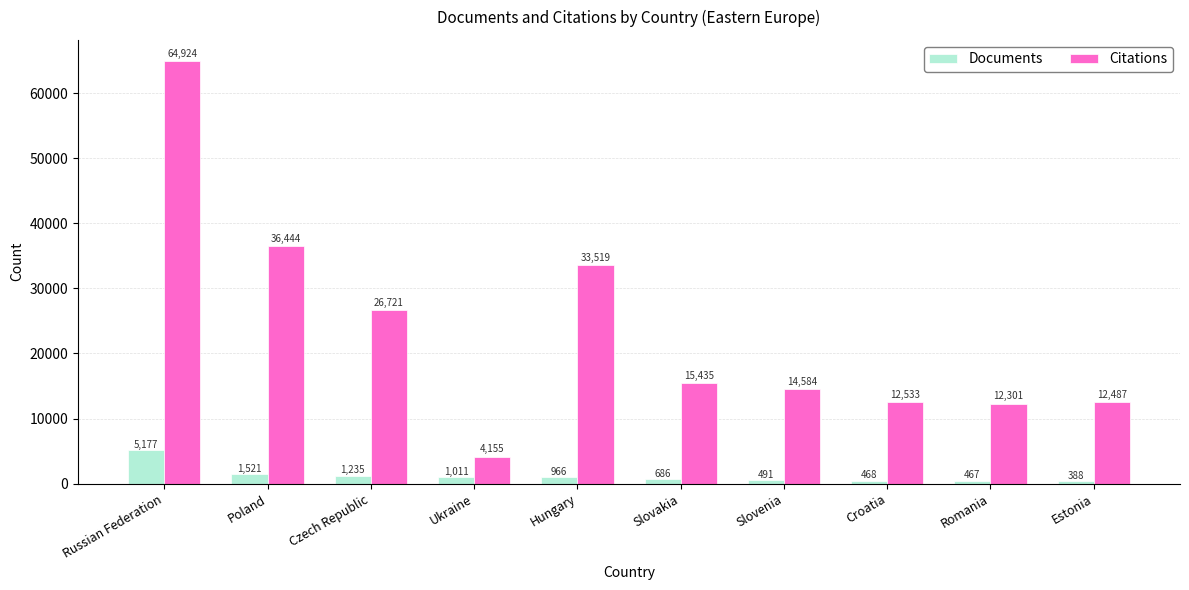

Rank the series by their average value, from lowest to highest.

Documents, Citations